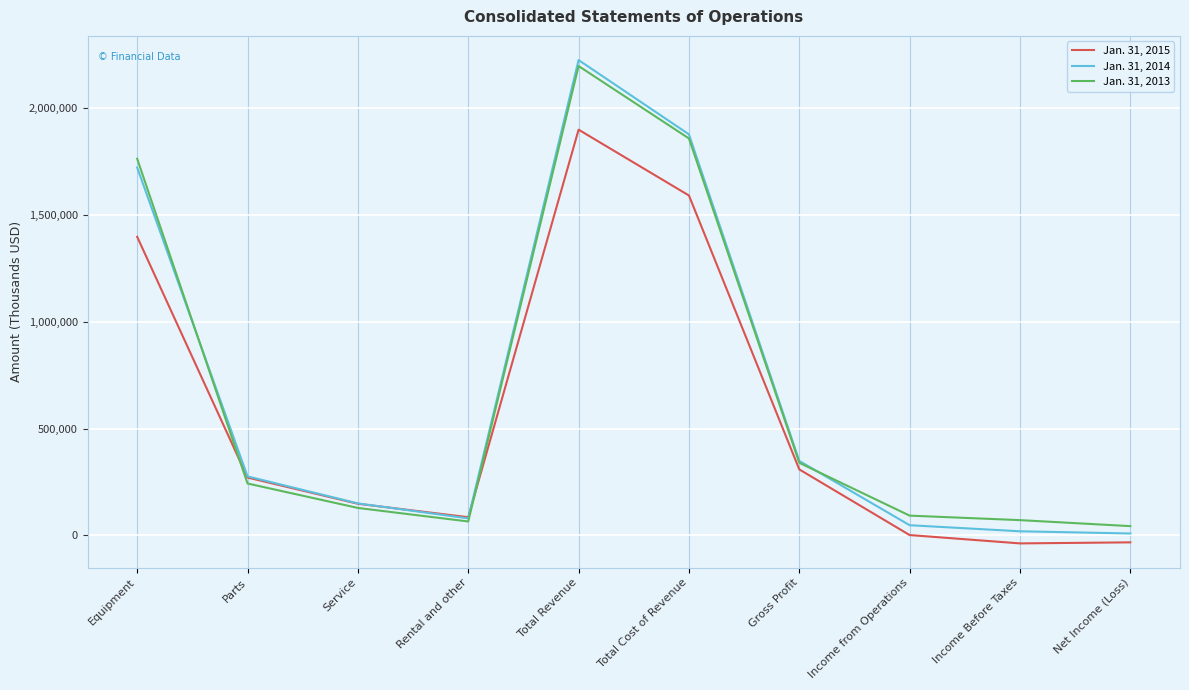

Rank the series by their maximum value, from lowest to highest.

Jan. 31, 2015, Jan. 31, 2013, Jan. 31, 2014